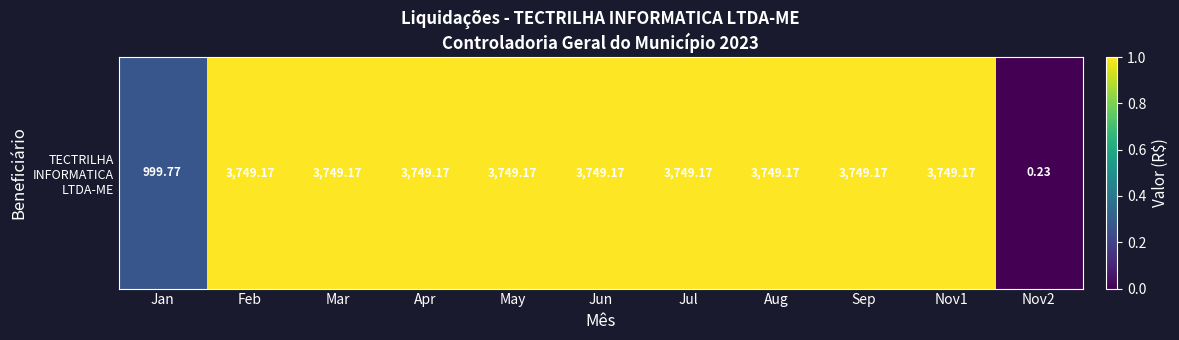

What is the change in value from Nov1 to Nov2?

-1.0